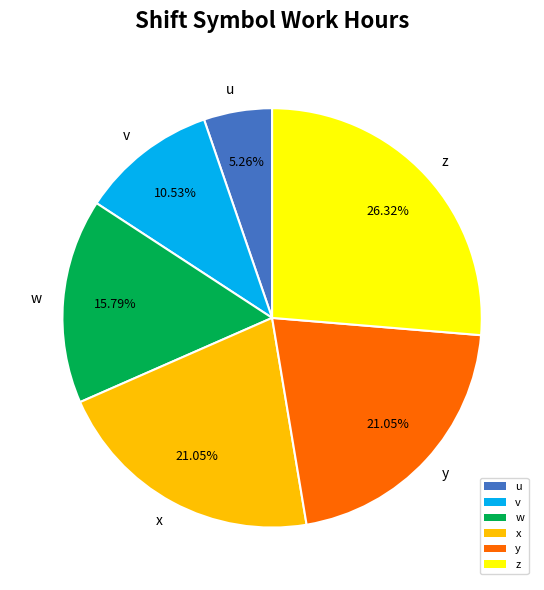

How many segments does this pie chart have?

6